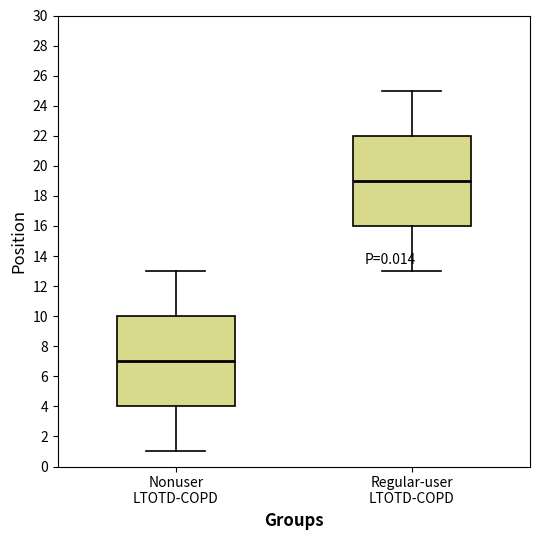

Reading left to right, transcribe this box plot: for each box, give where its median line is, the range the box spans, and where its two whiskers end, as read against the y-axis. The values are not printed on the chart, so give them approximately, as read against the axis.

Nonuser LTOTD-COPD: median 7, box 4 to 10, whiskers 1 to 13
Regular-user LTOTD-COPD: median 19, box 16 to 22, whiskers 13 to 25